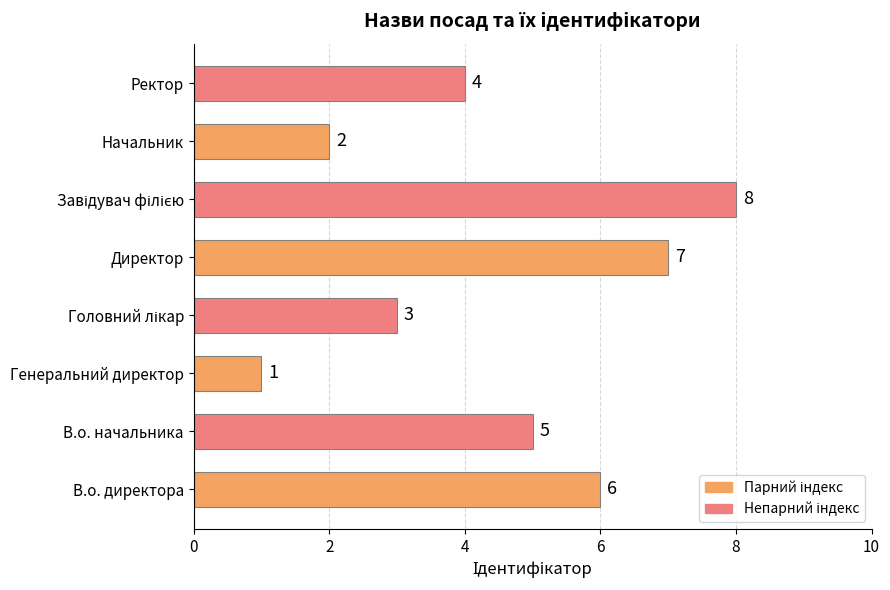

Where is the data nearest to the value 4?

Ректор